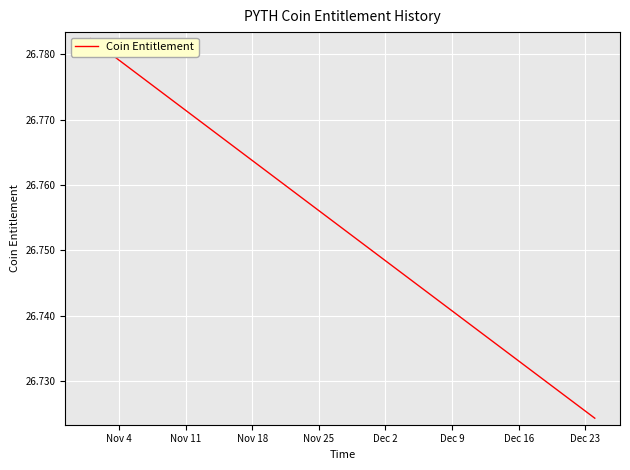

What is the maximum value shown in the chart?

26.8